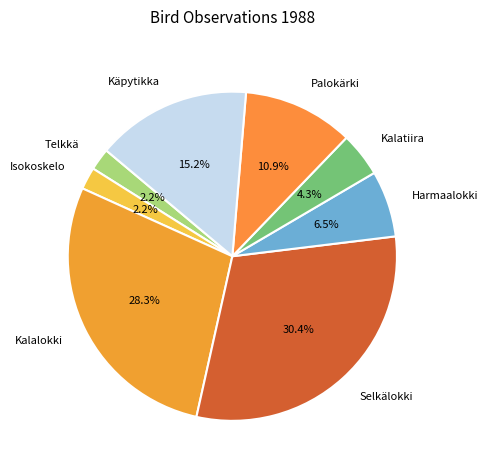

What is the largest slice in the pie chart?

Selkälokki